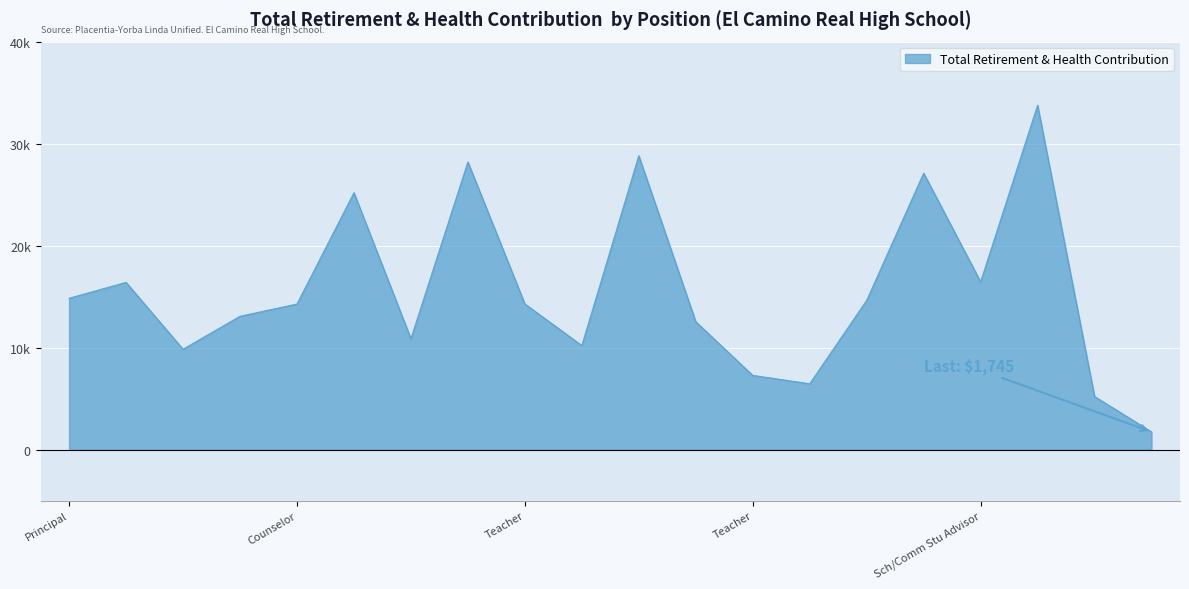

What is the maximum value shown in the chart?

33764